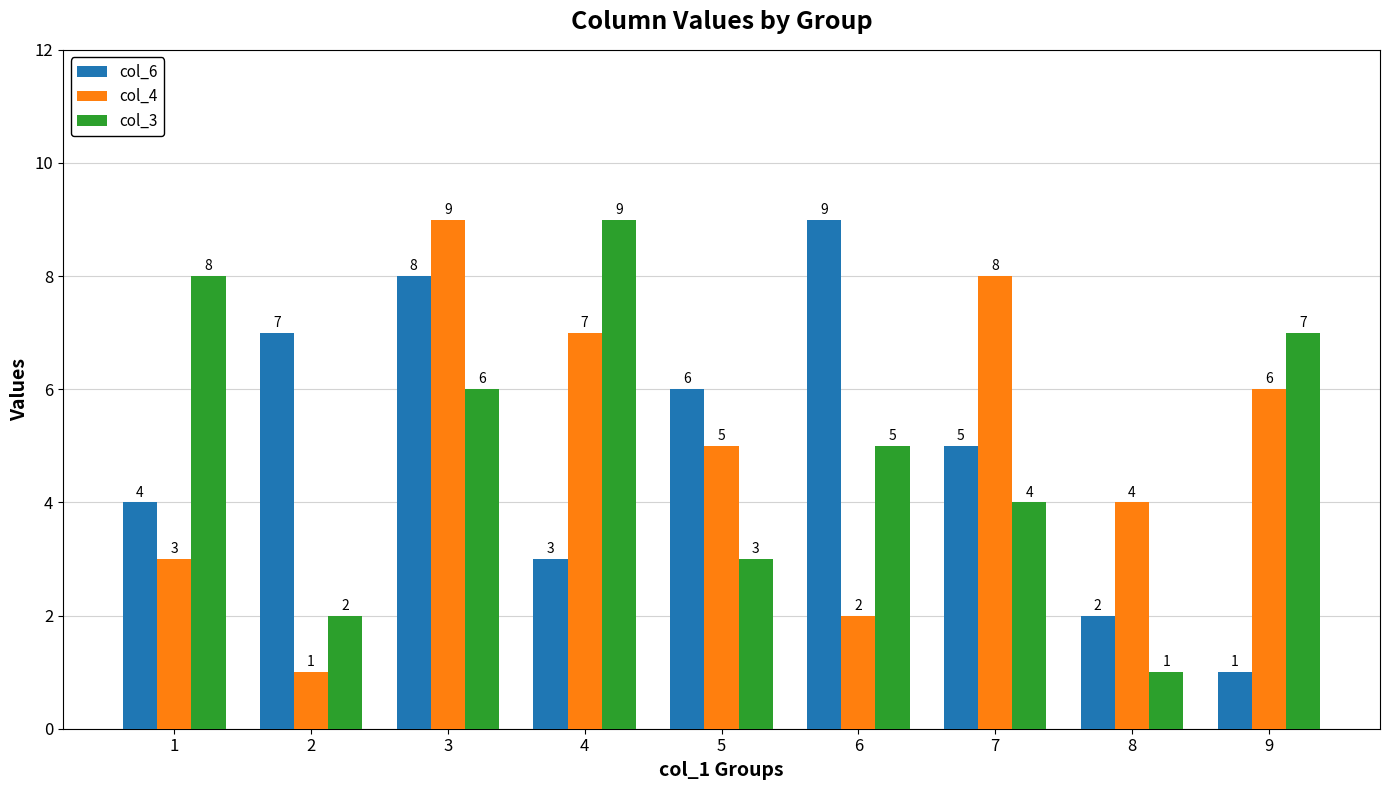

At which label does col_6 reach its minimum?

9